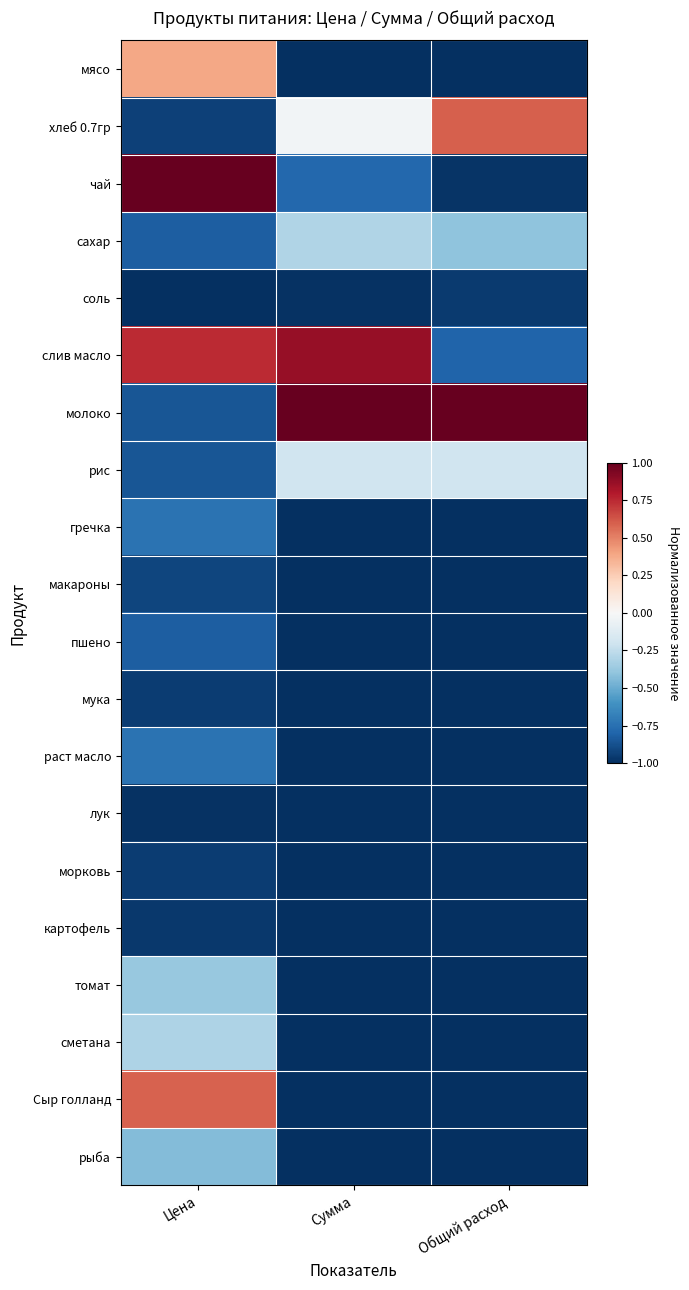

Which has a higher value, Цена or Общий расход?

Цена